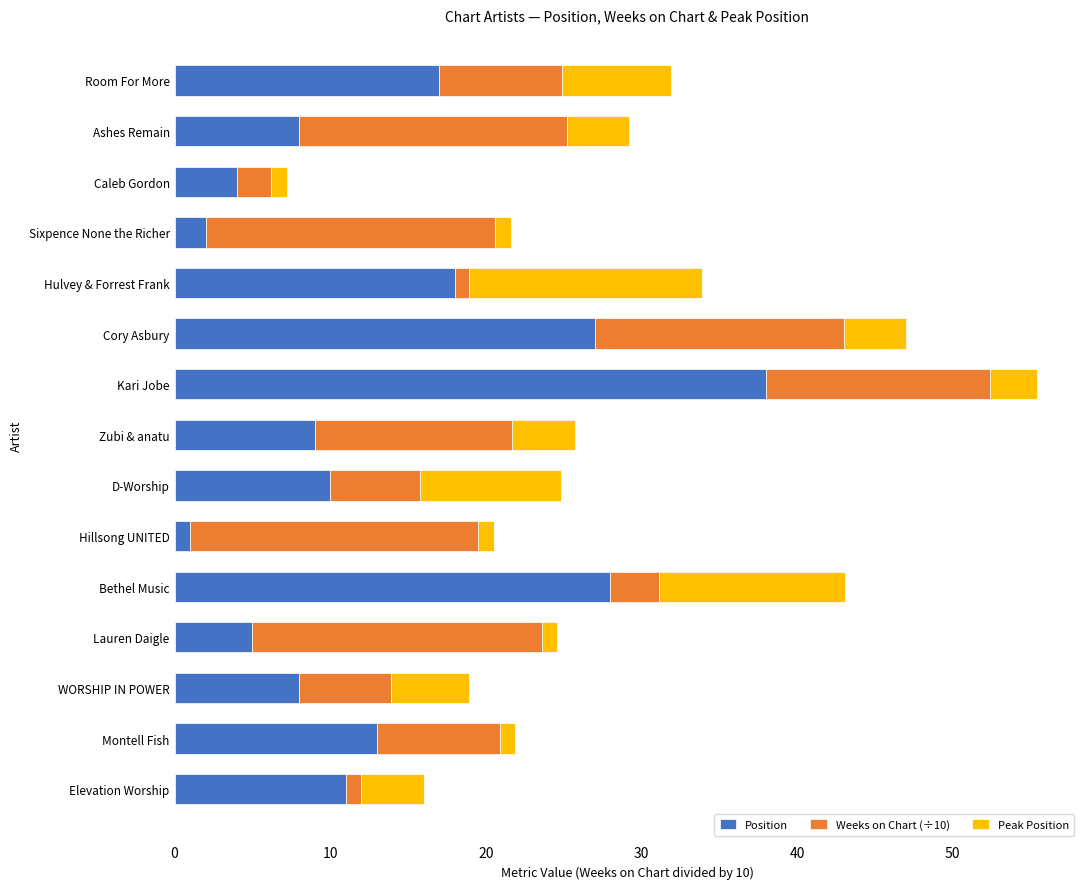

At which label does Position reach its peak?

Kari Jobe